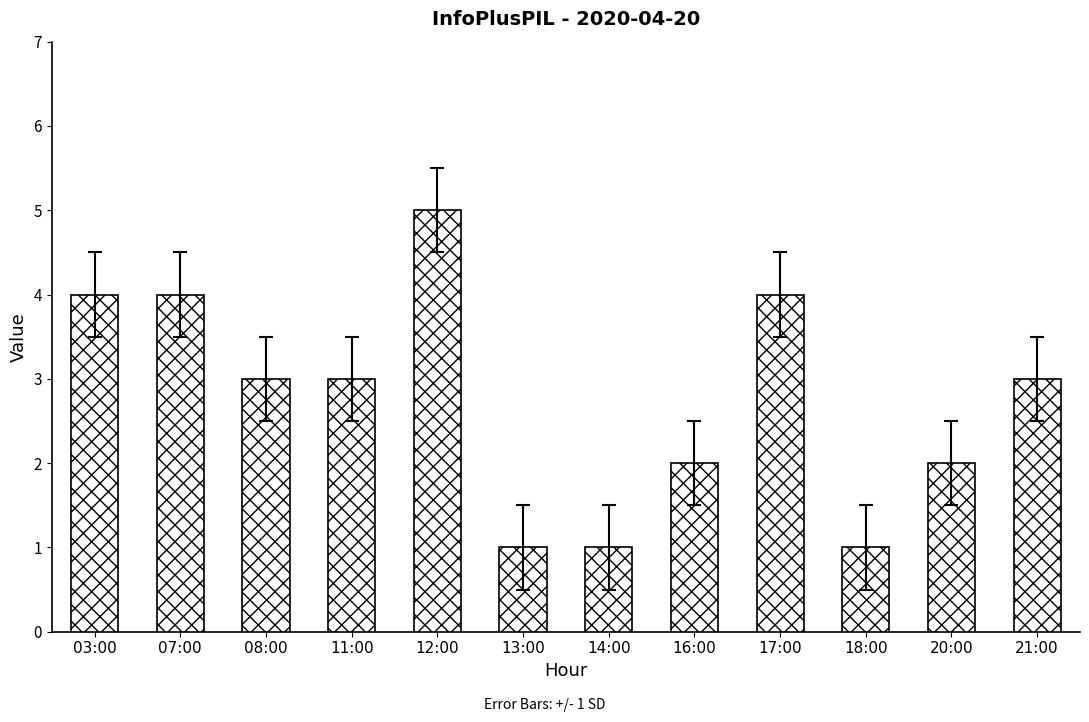

The chart shows a value of 3 at 16:00. True or false?

False